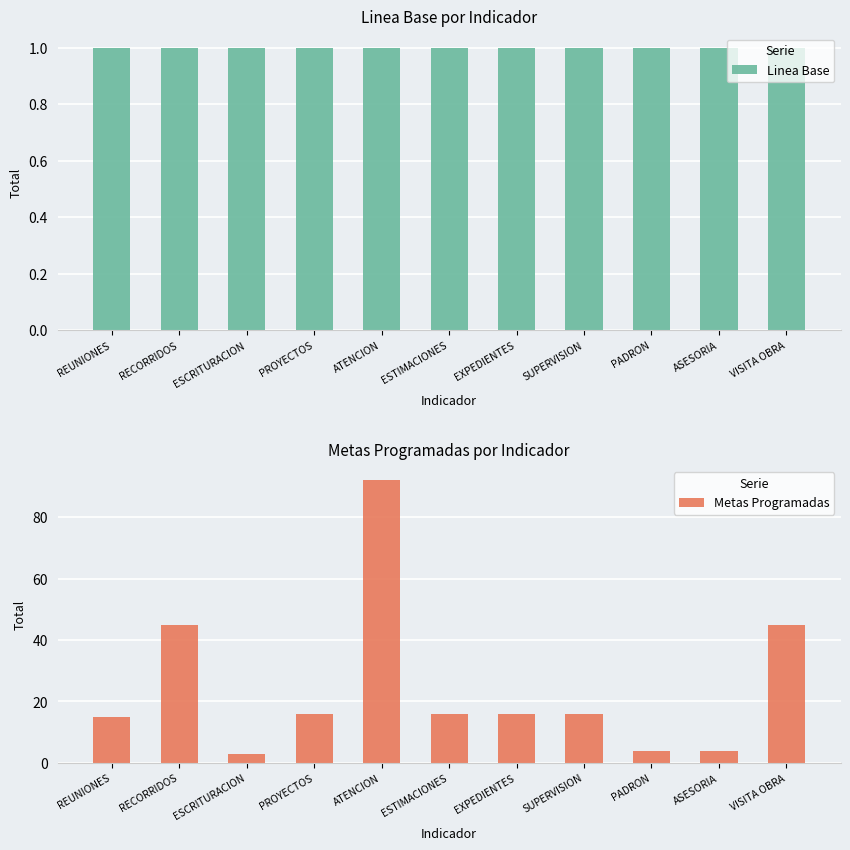

List the series in order of their peak value, lowest first.

Linea Base, Metas Programadas